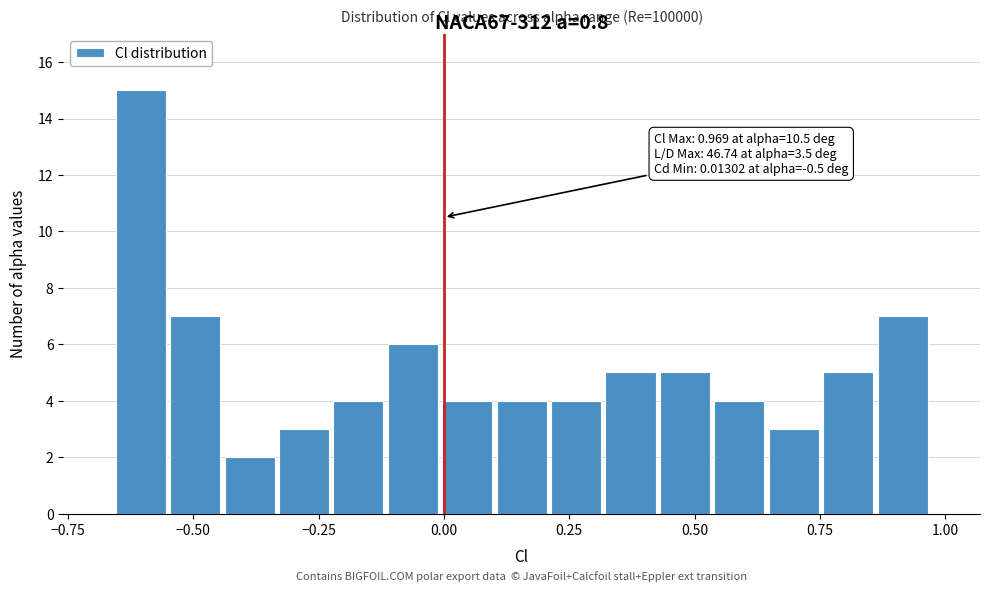

Around what value on the x-axis is the tallest bar? Give the approximate position of its centre, as read against the axis.

-0.60